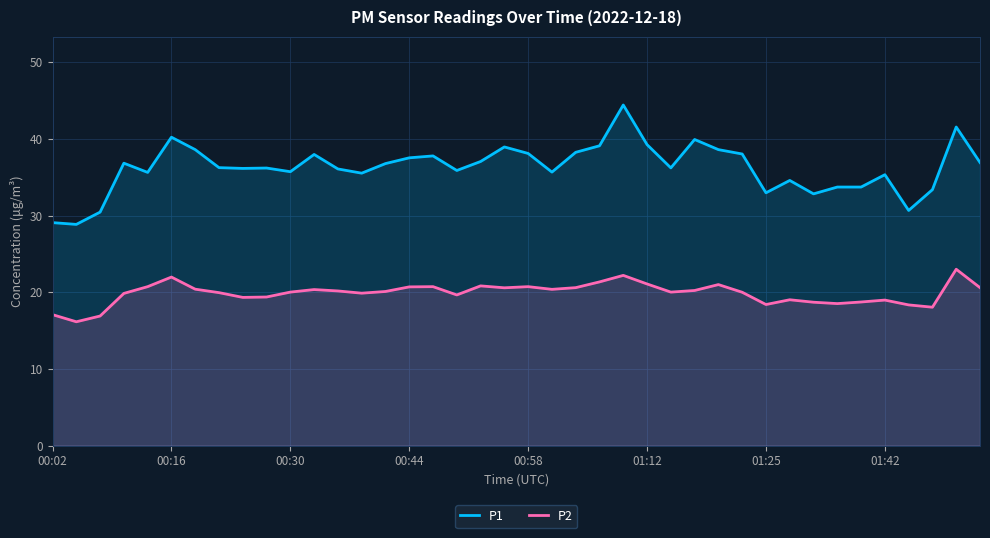

Is it true that P2 equals 20.8 at 18?

True